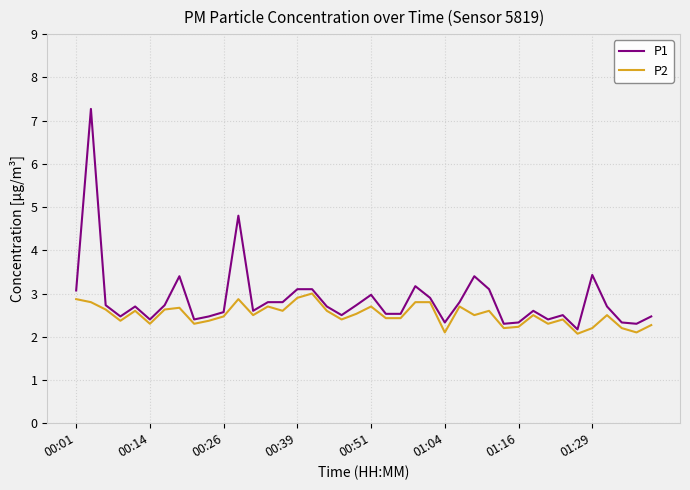

List the series in order of their overall mean, highest first.

P1, P2